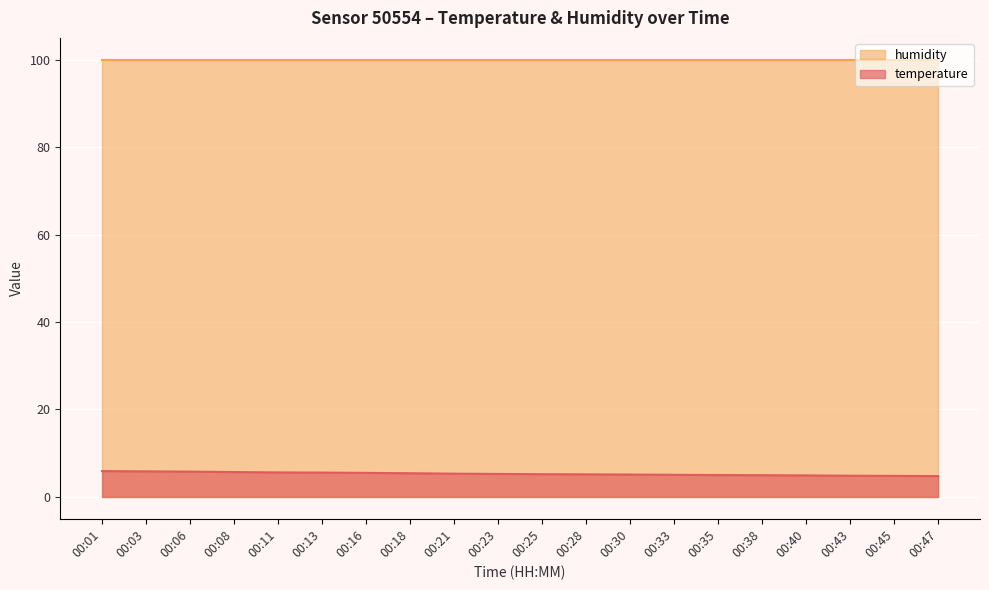

The value at 00:33 is 8.2. True or false?

False